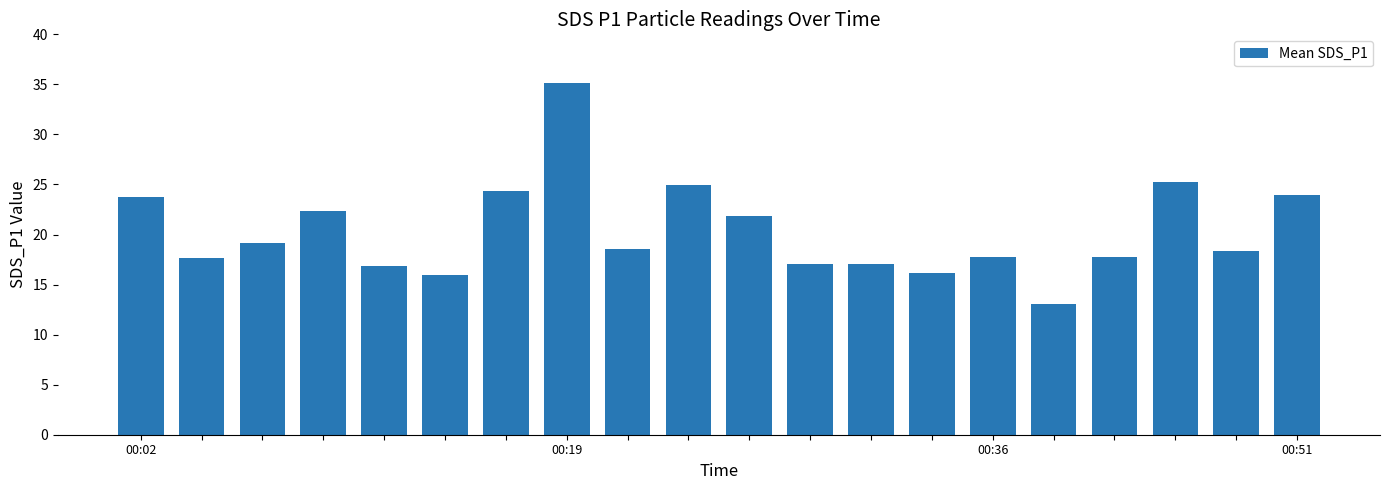

What is the difference between the maximum and second lowest values?

19.1